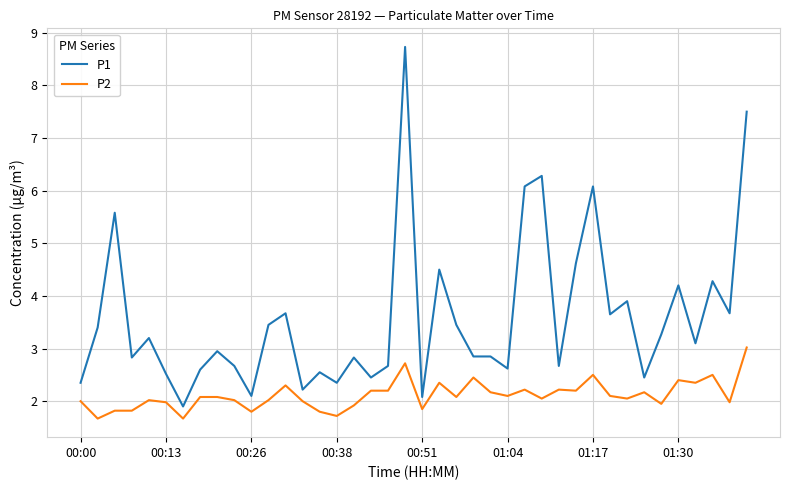

At how many categories does at least one series exceed 6?

5